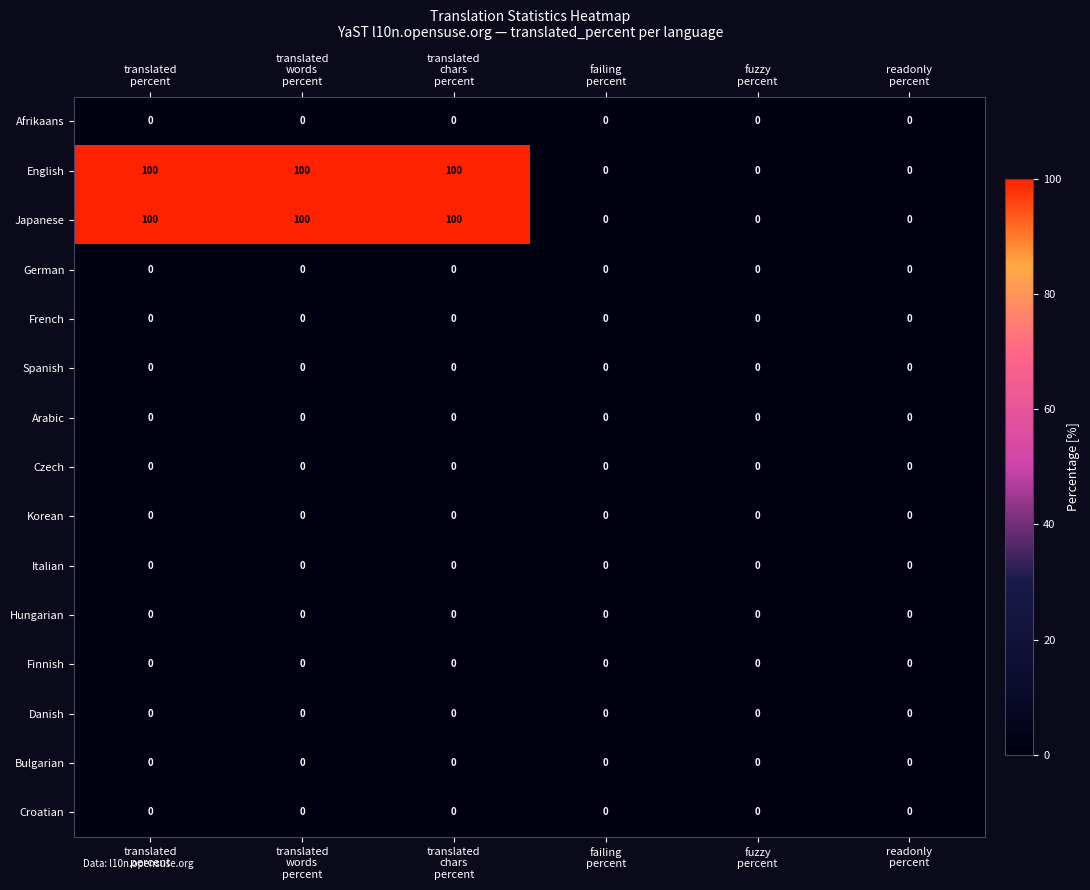

What is the greatest value displayed?

100